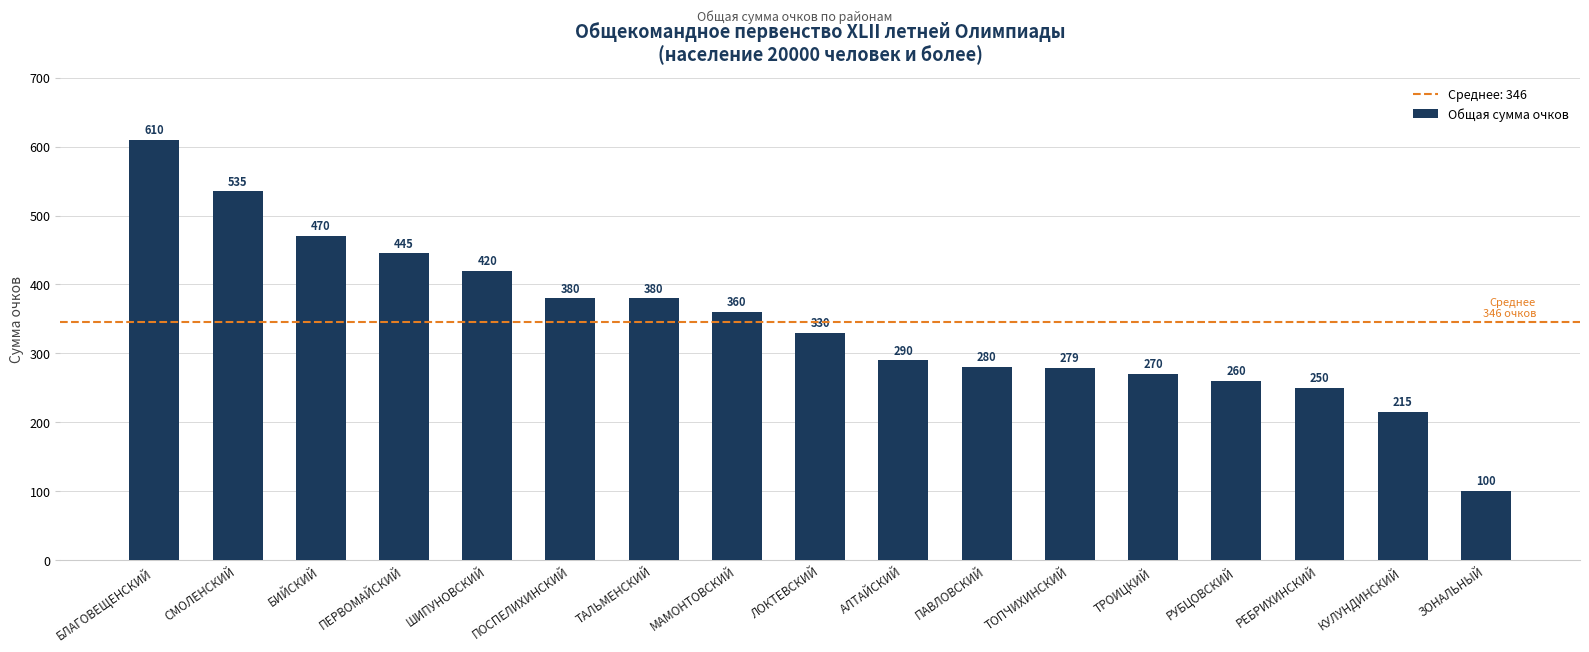

Reading left to right, list all the values displayed in this chart.

БЛАГОВЕЩЕНСКИЙ=610	СМОЛЕНСКИЙ=535	БИЙСКИЙ=470	ПЕРВОМАЙСКИЙ=445	ШИПУНОВСКИЙ=420	ПОСПЕЛИХИНСКИЙ=380	ТАЛЬМЕНСКИЙ=380	МАМОНТОВСКИЙ=360	ЛОКТЕВСКИЙ=330	АЛТАЙСКИЙ=290	ПАВЛОВСКИЙ=280	ТОПЧИХИНСКИЙ=279	ТРОИЦКИЙ=270	РУБЦОВСКИЙ=260	РЕБРИХИНСКИЙ=250	КУЛУНДИНСКИЙ=215	ЗОНАЛЬНЫЙ=100